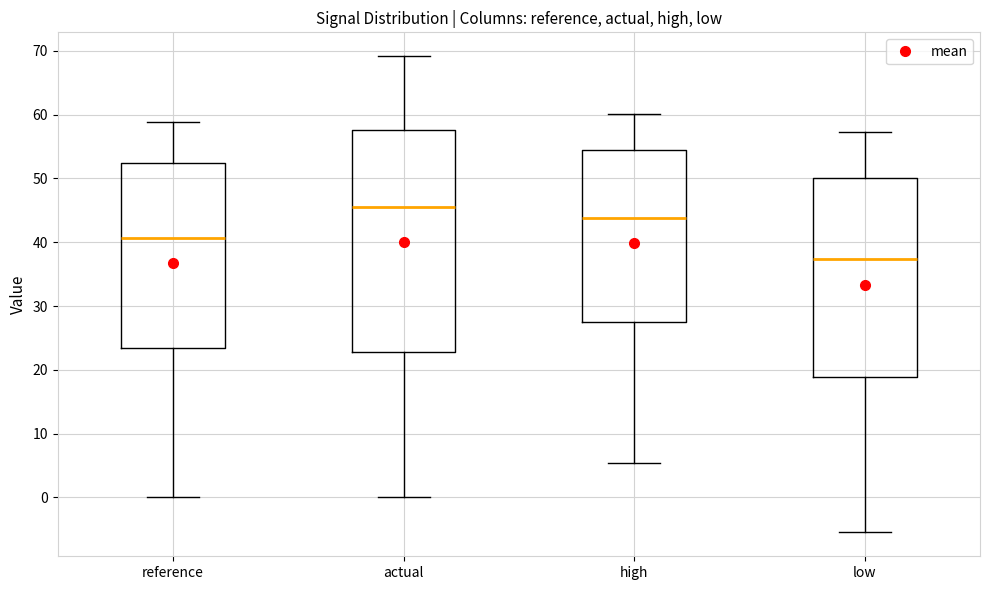

Which box has the highest median line?

actual